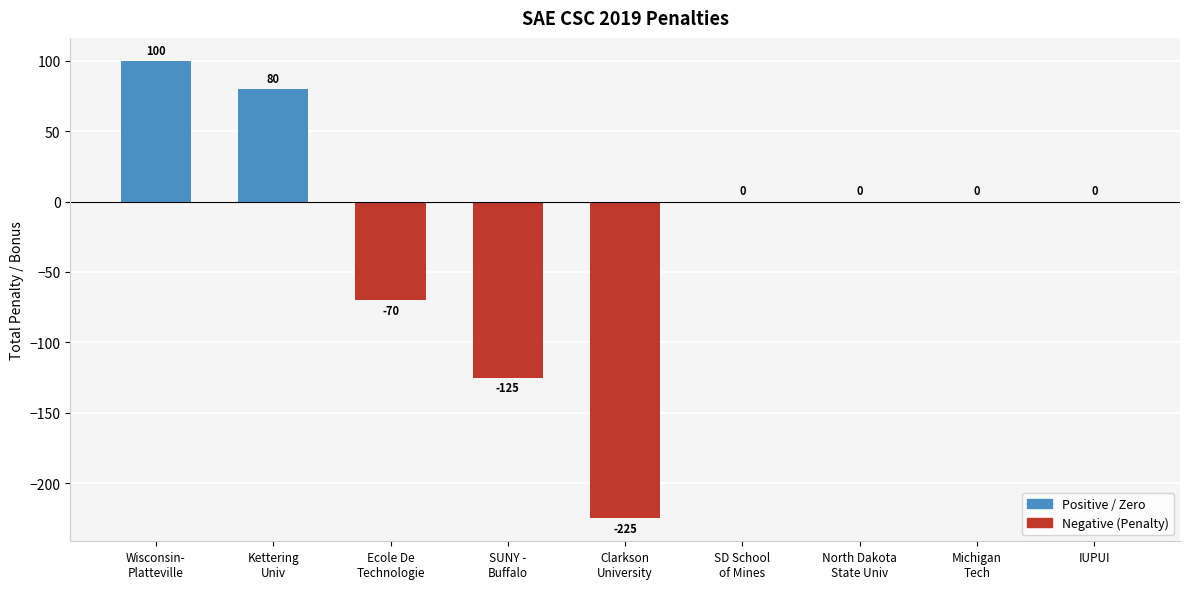

What is the maximum value shown in the chart?

100